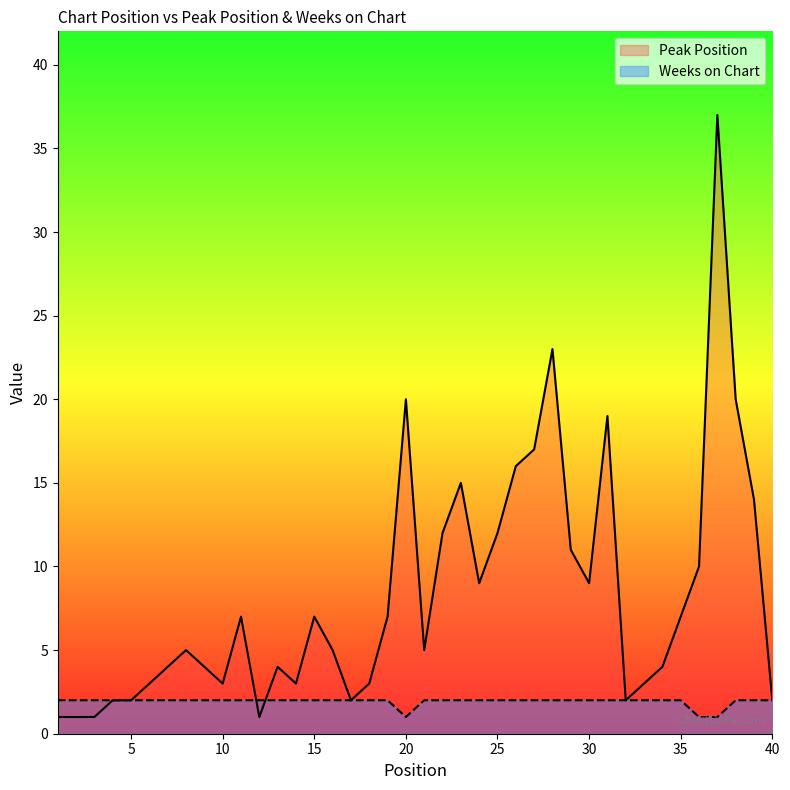

Which series has the largest total across all categories?

Peak Position